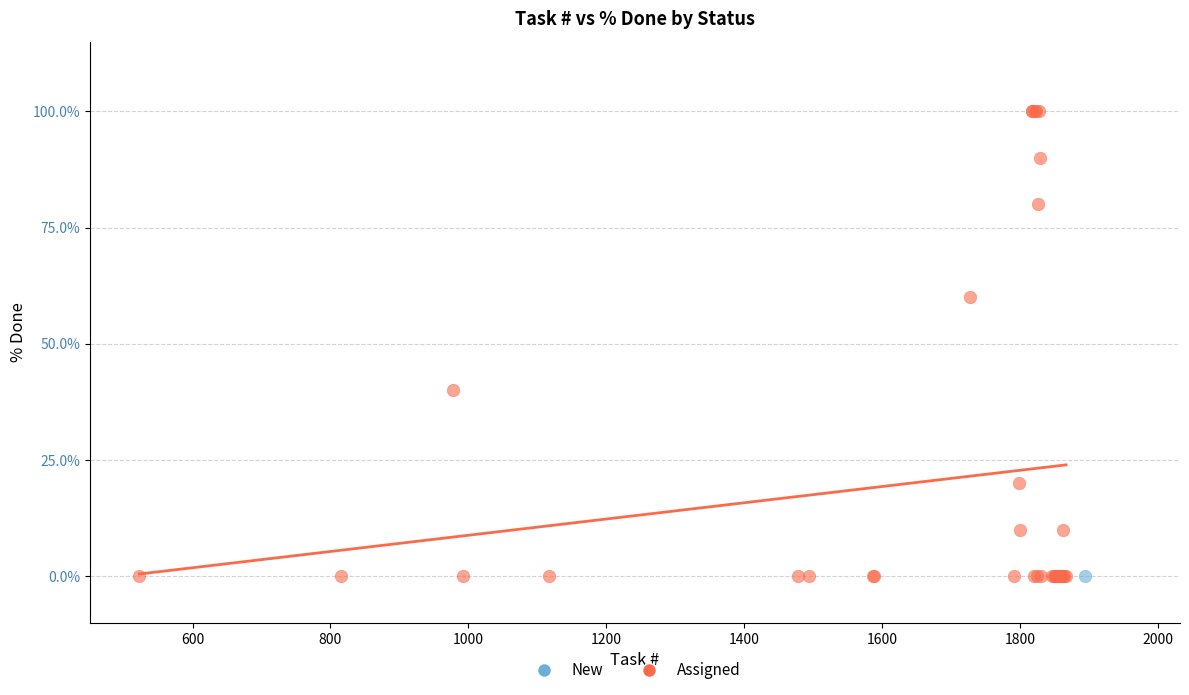

What are all the series names shown in the legend?

New, Assigned